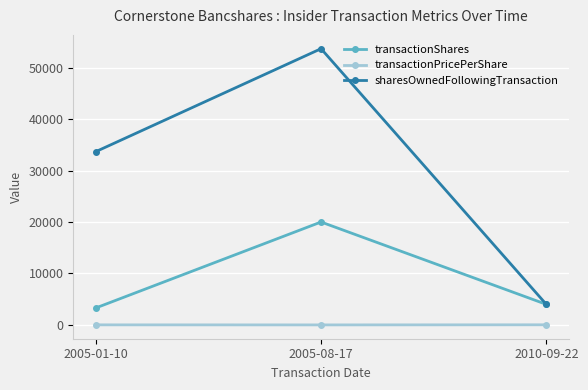

List the series in order of their peak value, highest first.

sharesOwnedFollowingTransaction, transactionShares, transactionPricePerShare